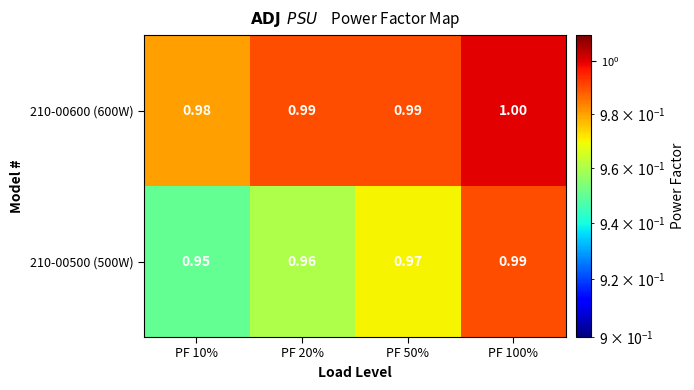

Reading left to right, transcribe all the data shown in this chart.

210-00600 (600W): PF 10%=1.0	PF 20%=1.0	PF 50%=1.0	PF 100%=1.0
210-00500 (500W): PF 10%=0.9	PF 20%=1.0	PF 50%=1.0	PF 100%=1.0